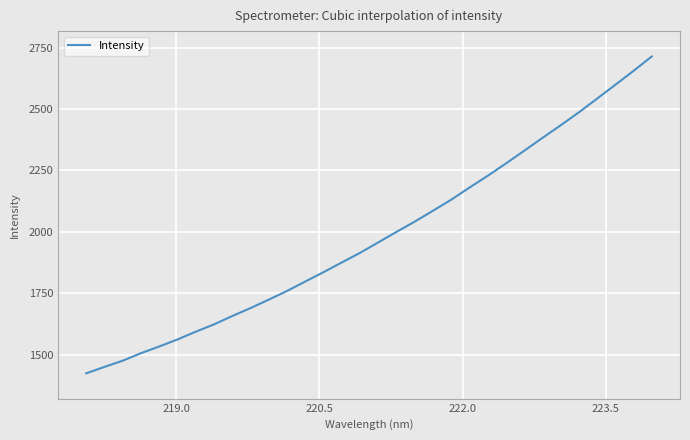

What is the greatest value displayed?

2713.6